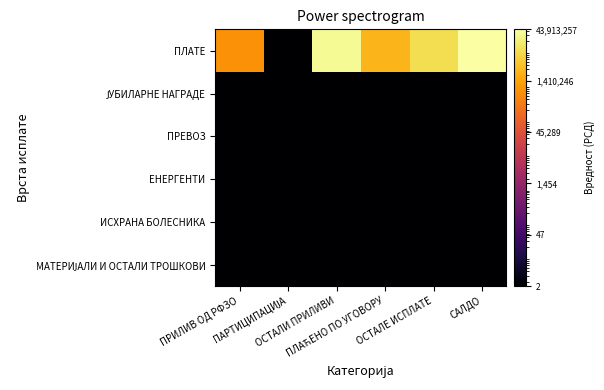

At which category is the sum across all series the highest?

САЛДО